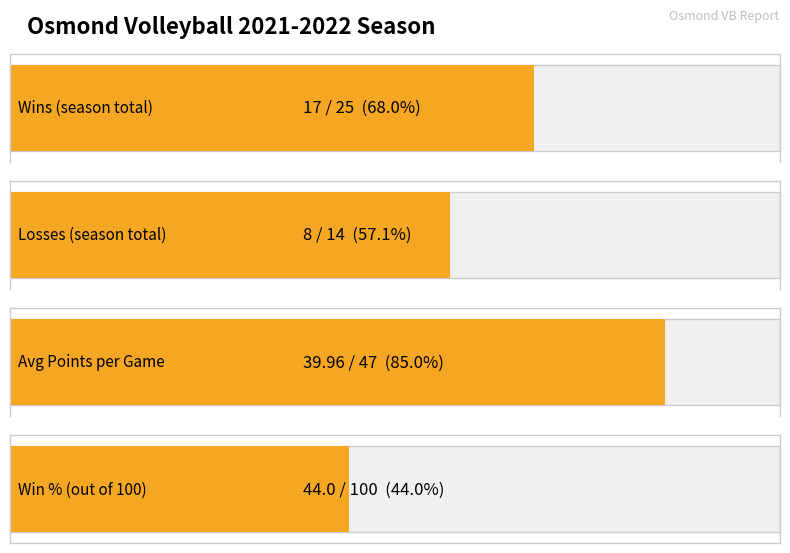

What is the value of the Wins bar at the 2nd from the left?

8